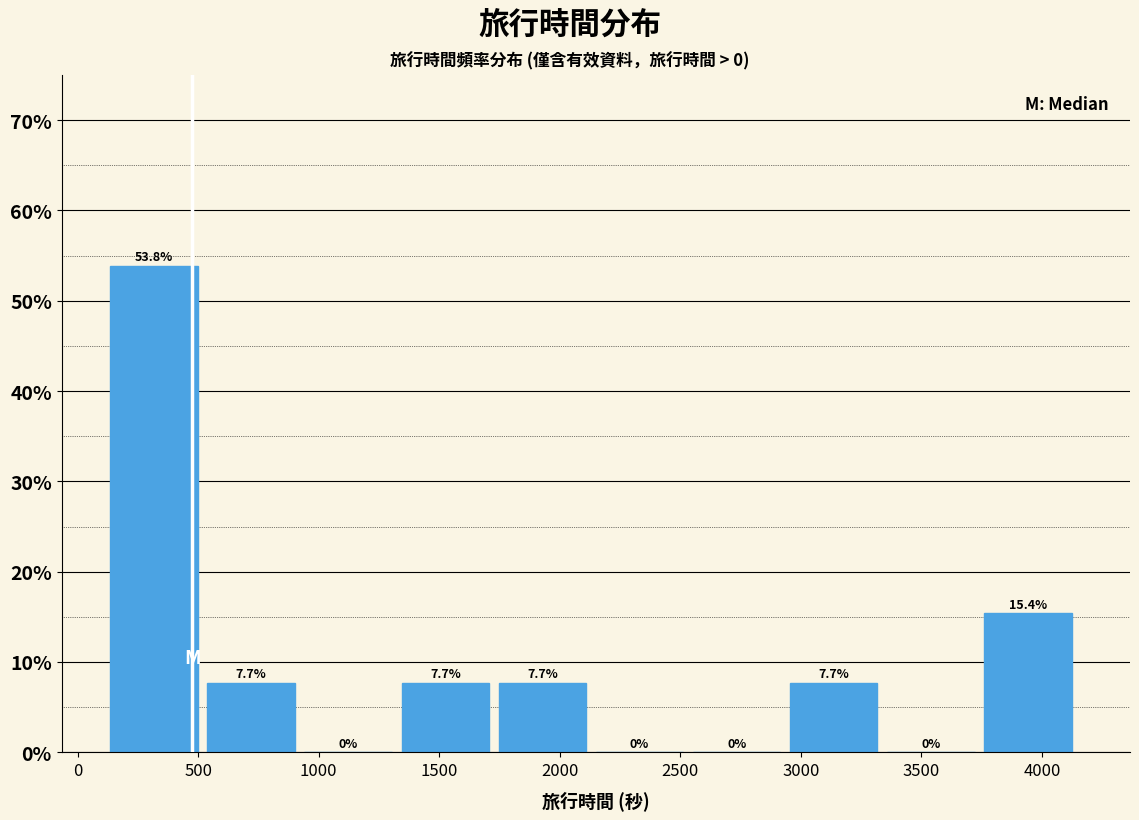

Over which range of the x-axis is the bar tallest?

150 to 550